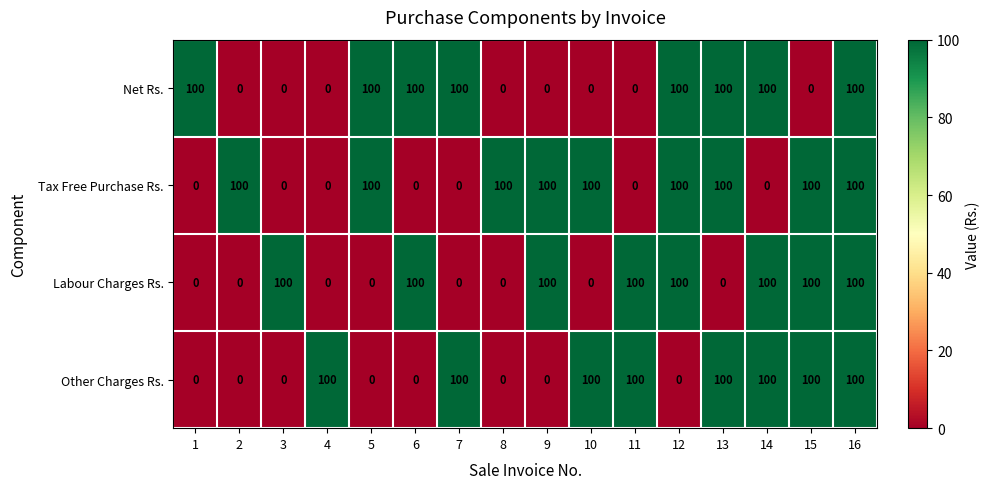

Is it true that Other Charges Rs. equals 54 at 16?

False